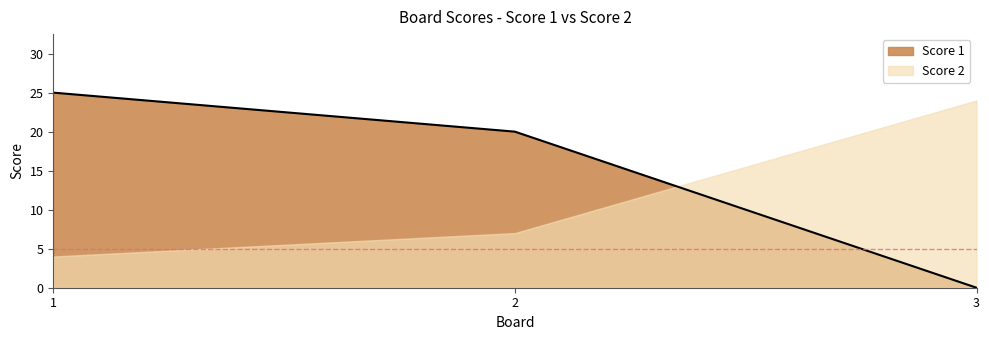

Count the values in the range 0 to 25.

3